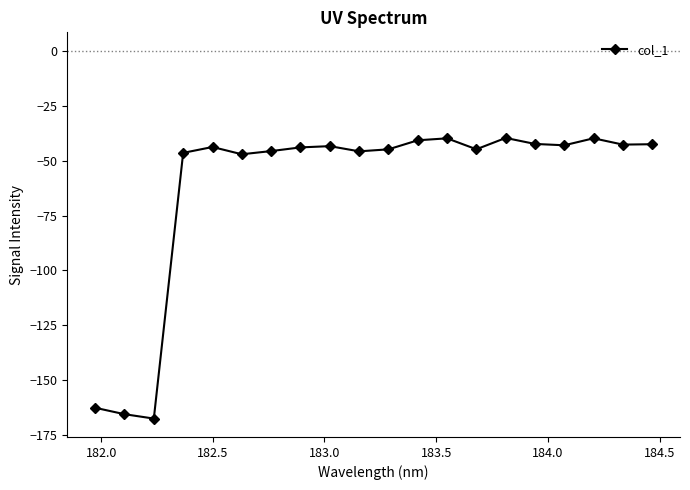

What is the difference between the maximum and minimum values?

127.7